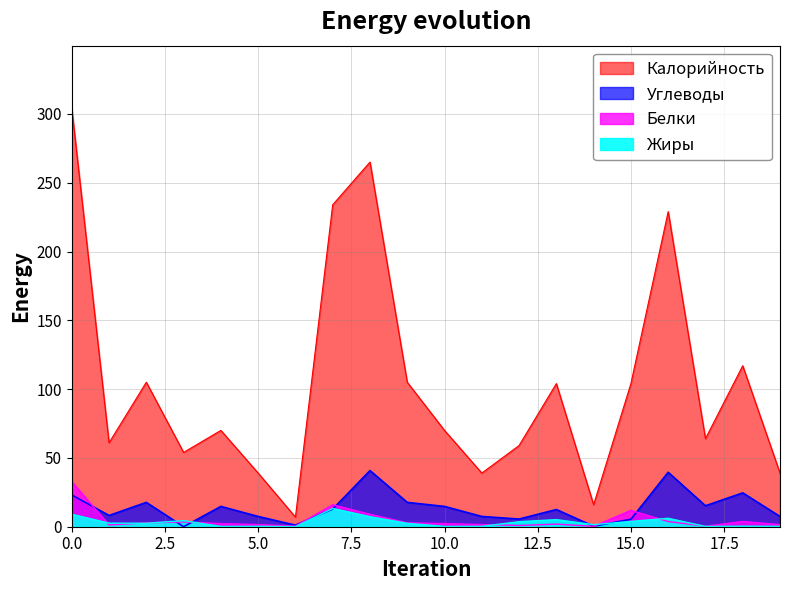

Rank the series by their maximum value, from lowest to highest.

Жиры, Белки, Углеводы, Калорийность